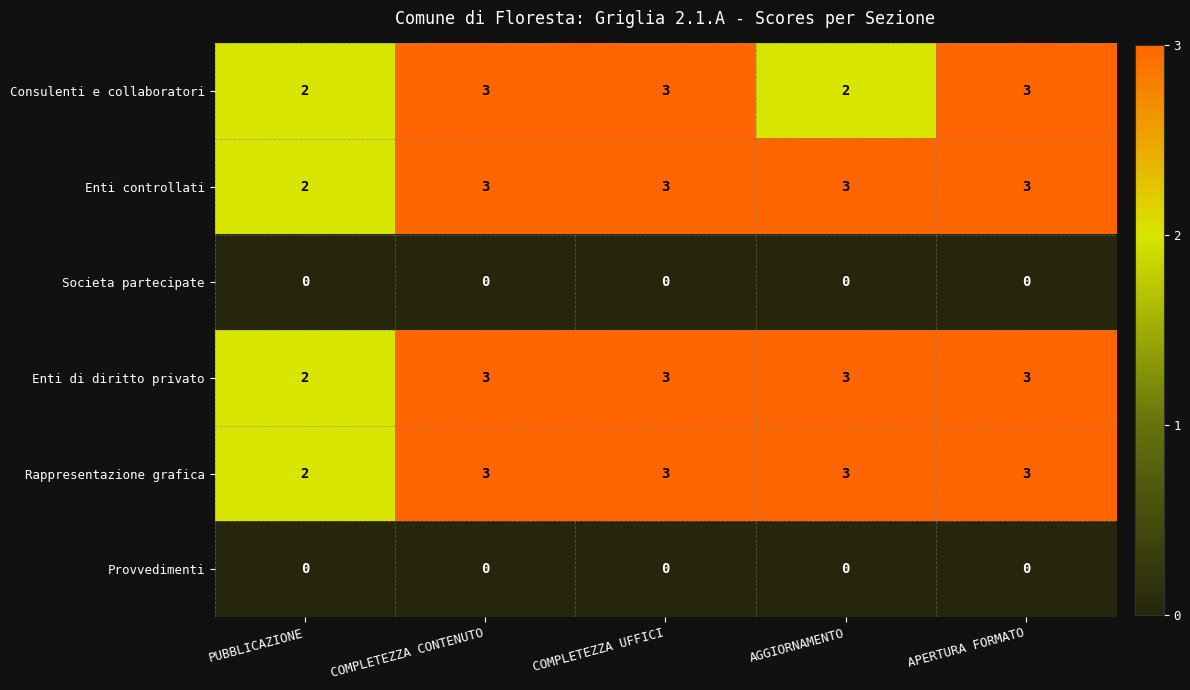

Is the value of Rappresentazione grafica at APERTURA FORMATO greater than the value of Enti controllati at PUBBLICAZIONE?

Yes